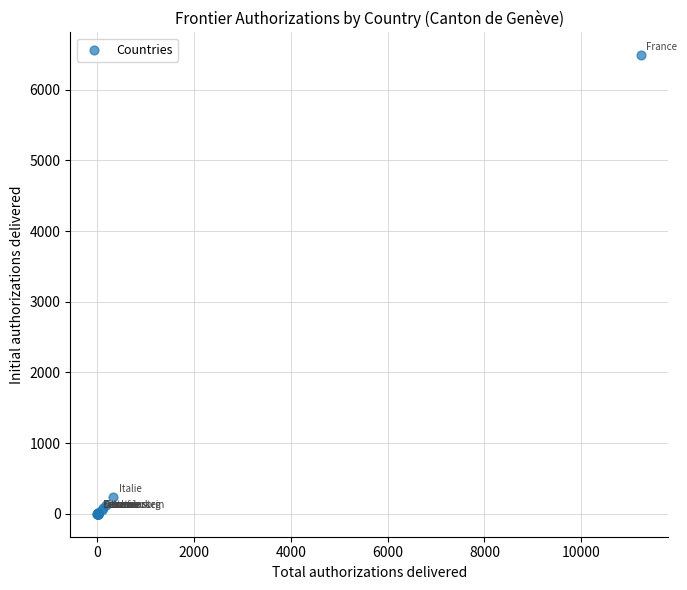

What Y value in the scatter plot is closest to 3244?

237